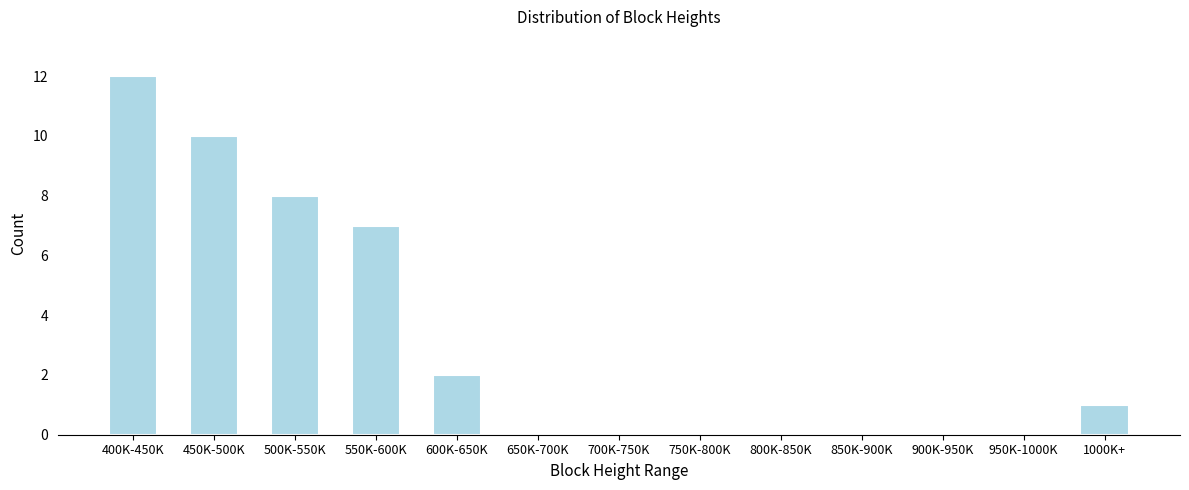

Reading left to right, list all the values displayed in this chart.

400K-450K=12	450K-500K=10	500K-550K=8	550K-600K=7	600K-650K=2	650K-700K=0	700K-750K=0	750K-800K=0	800K-850K=0	850K-900K=0	900K-950K=0	950K-1000K=0	1000K+=1